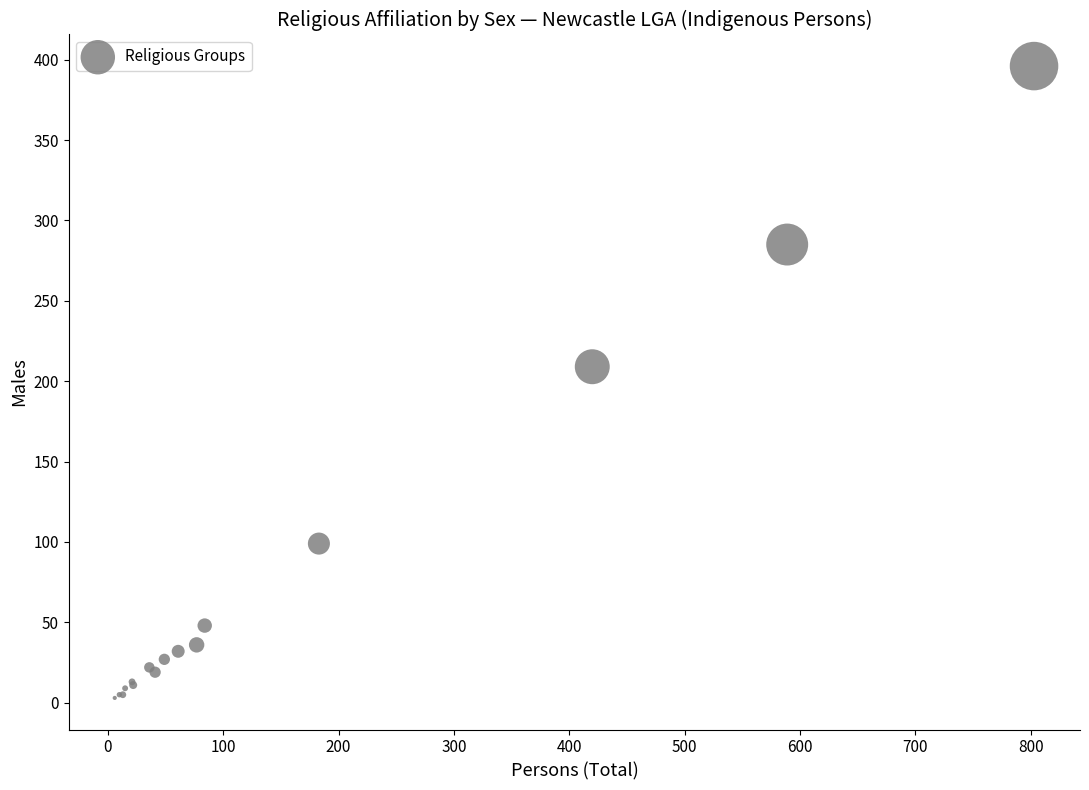

What Y value in the scatter plot is closest to 199?

209